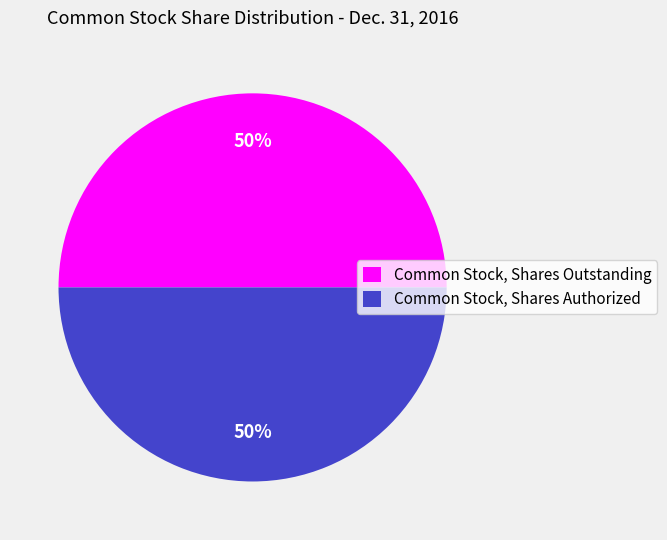

Is it true that Common Stock, Shares Authorized is 59% of the pie?

False